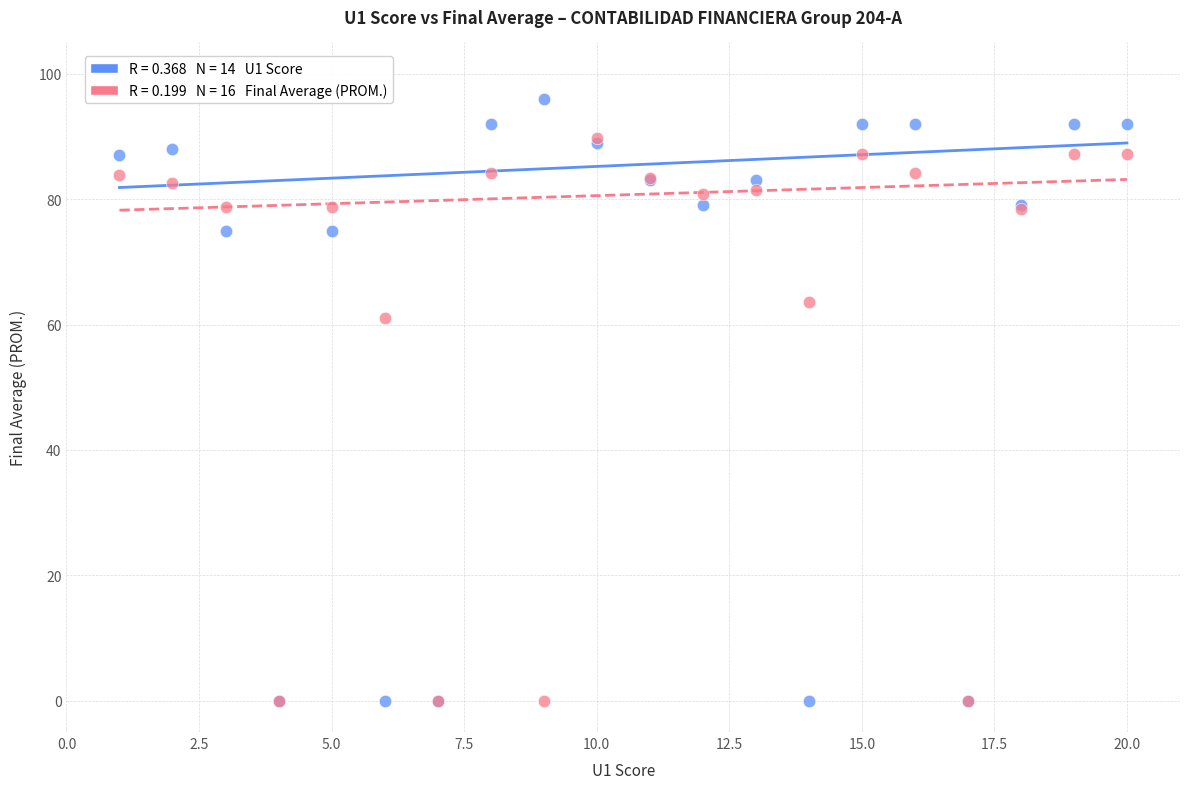

Across all series, what Y value is closest to 48?

61.0